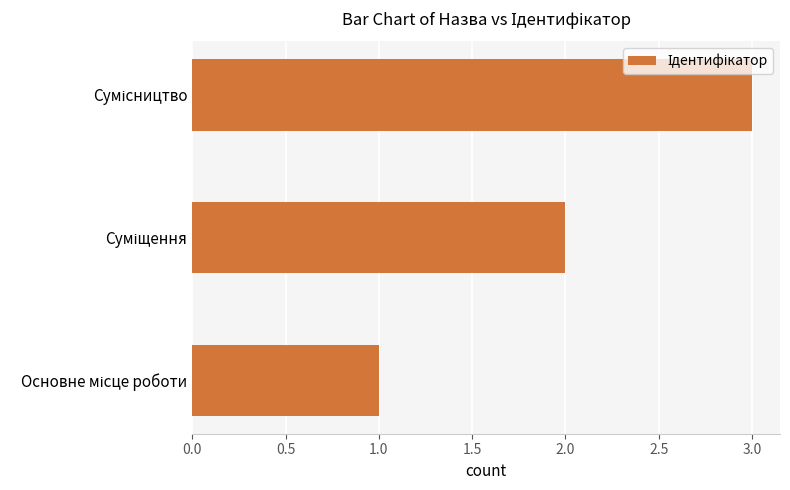

What is the average value?

2